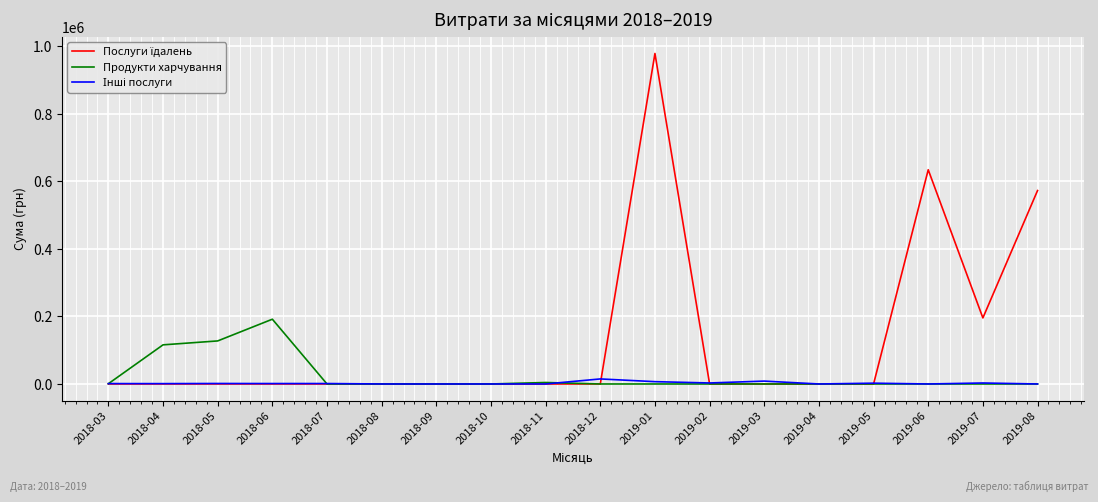

At which label is Продукти харчування closest to 95951?

2018-04